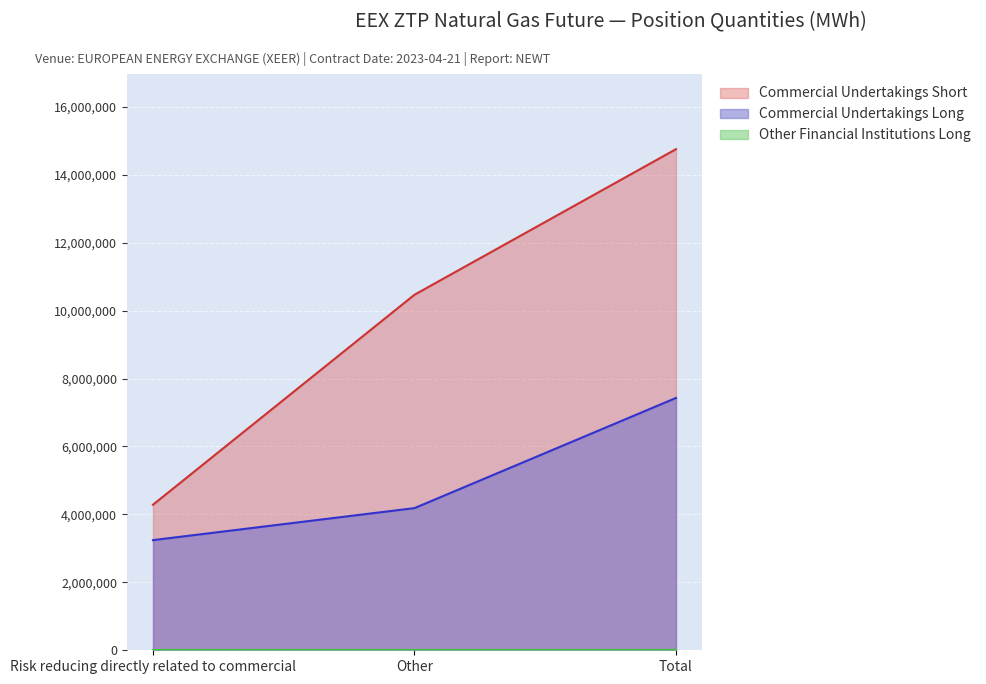

At how many categories does at least one series exceed 12279097?

1